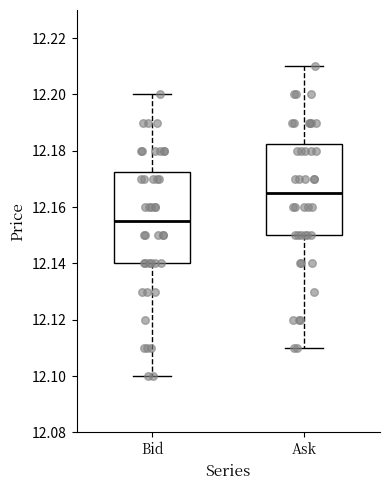

Which box's median line is the lowest?

Bid